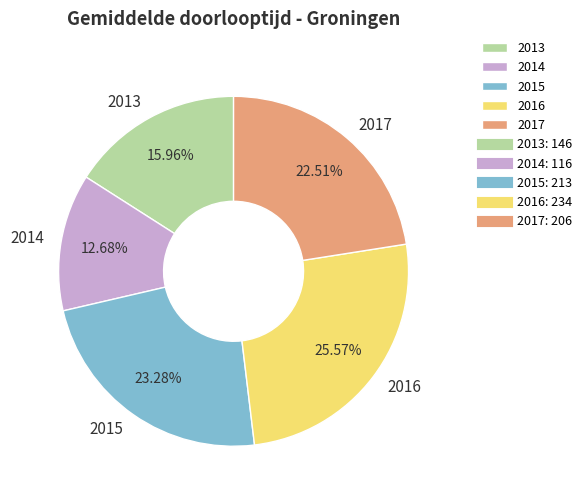

To the nearest percent, what is the difference between the 2013 and 2015 slice percentages?

7%